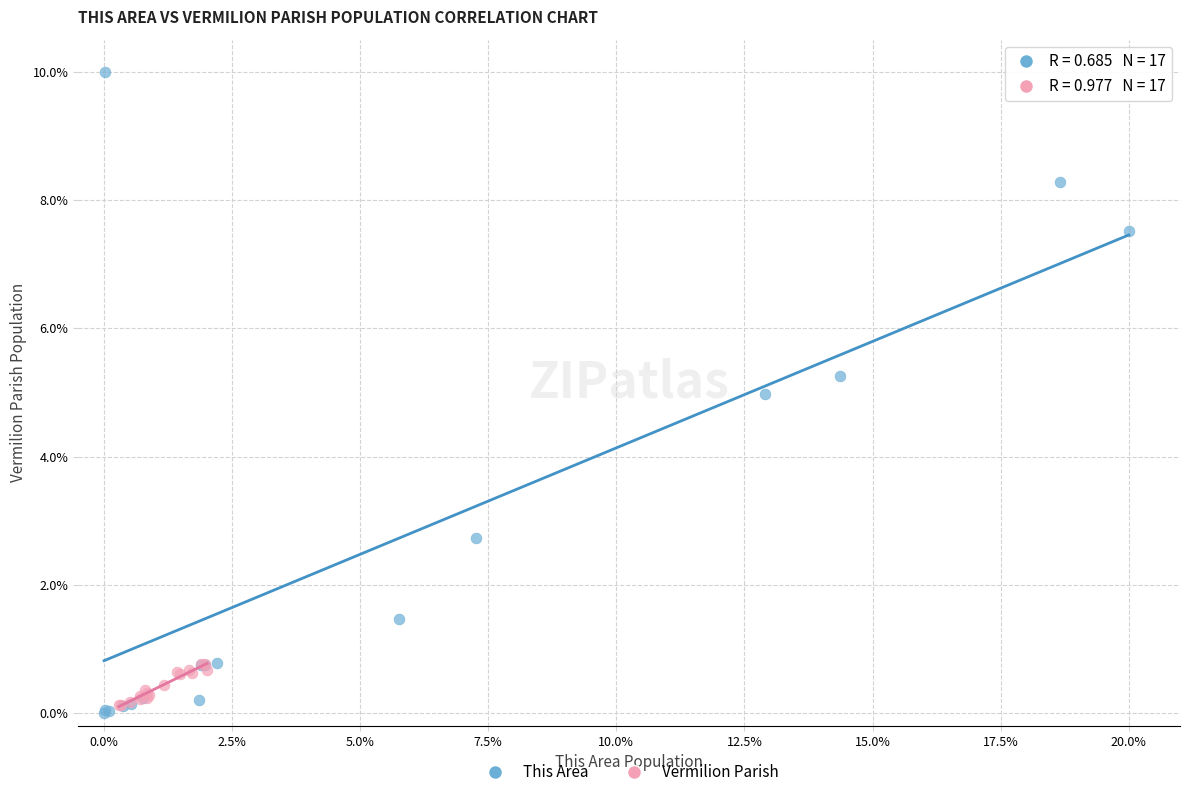

What are all the series names shown in the legend?

This Area, Vermilion Parish